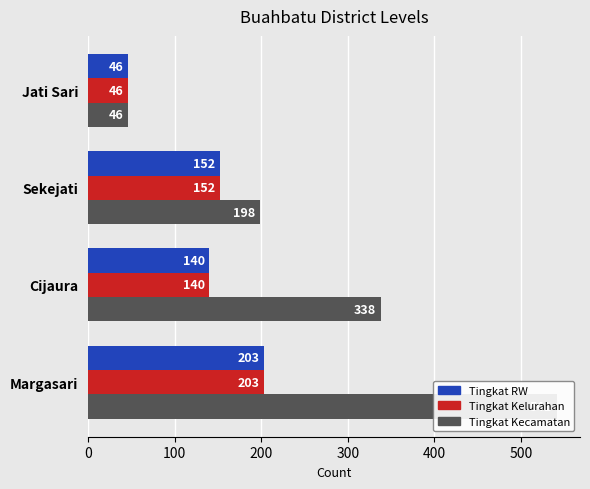

How many categories are shown in the chart?

4